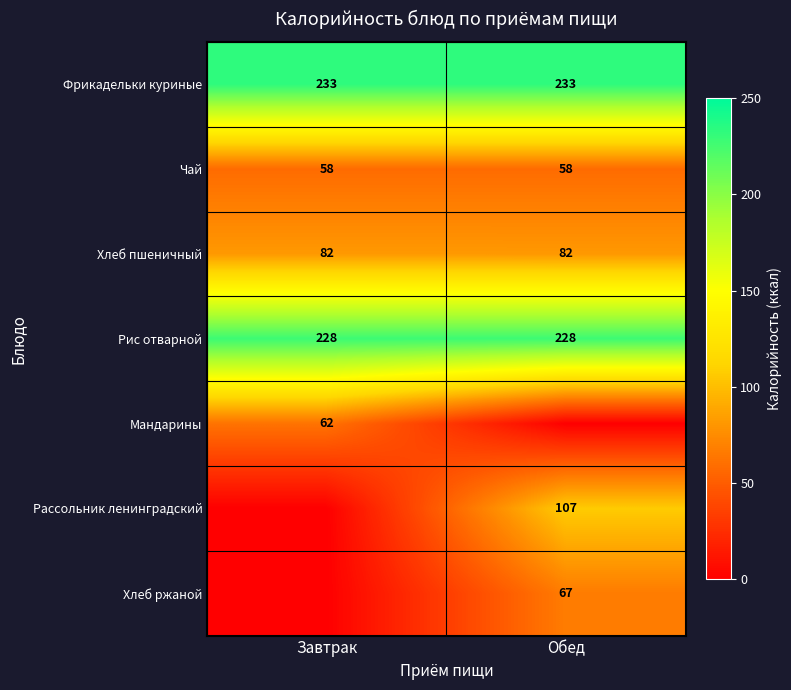

What is the maximum value for Чай?

58